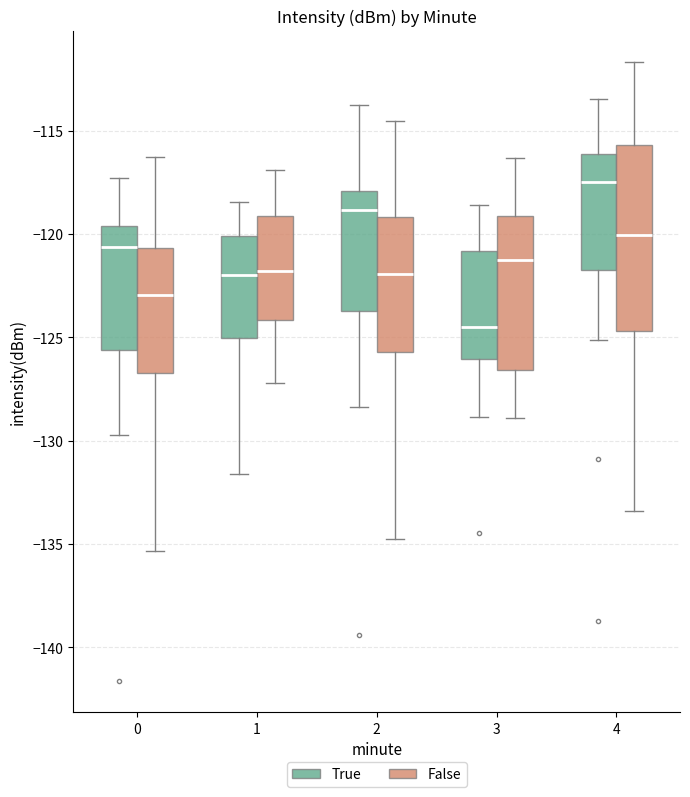

Reading left to right, transcribe this box plot: for each box, give where its median line is, the range the box spans, and where its two whiskers end, as read against the y-axis. The values are not printed on the chart, so give them approximately, as read against the axis.

0 (True): median -120.5, box -125.5 to -119.5, whiskers -129.5 to -117.5
0 (False): median -123.0, box -126.5 to -120.5, whiskers -135.5 to -116.5
1 (True): median -122.0, box -125.0 to -120.0, whiskers -131.5 to -118.5
1 (False): median -122.0, box -124.0 to -119.0, whiskers -127.0 to -117.0
2 (True): median -119.0, box -123.5 to -118.0, whiskers -128.5 to -114.0
2 (False): median -122.0, box -125.5 to -119.0, whiskers -135.0 to -114.5
3 (True): median -124.5, box -126.0 to -121.0, whiskers -129.0 to -118.5
3 (False): median -121.5, box -126.5 to -119.0, whiskers -129.0 to -116.5
4 (True): median -117.5, box -121.5 to -116.0, whiskers -125.0 to -113.5
4 (False): median -120.0, box -124.5 to -115.5, whiskers -133.5 to -111.5